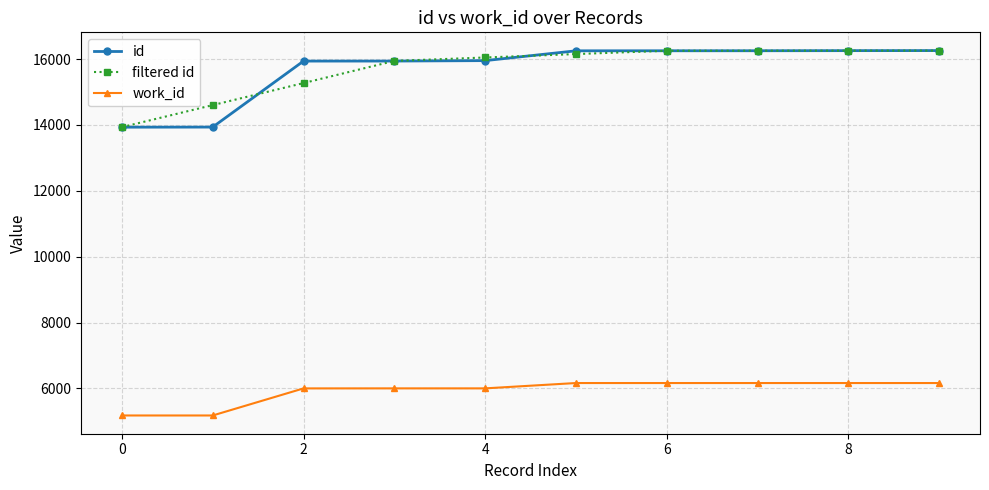

What is the minimum value for filtered id?

13933.5